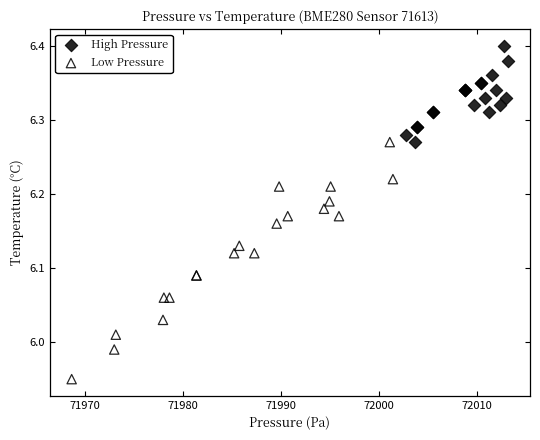

Which series contains the lowest Y value?

Low Pressure